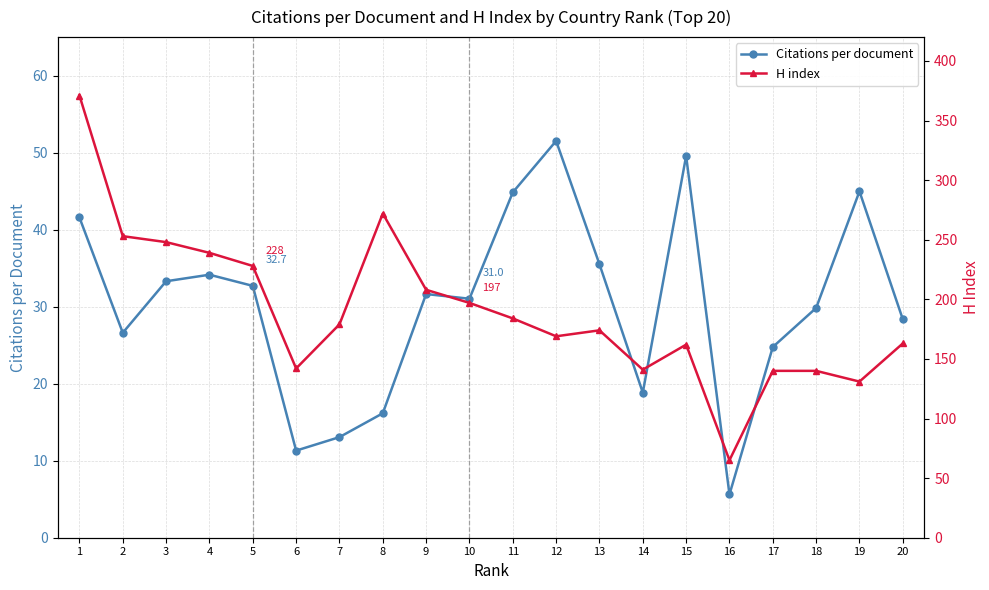

Reading left to right, list all the values displayed in this chart.

Citations per document: 1=41.6	2=26.6	3=33.3	4=34.1	5=32.7	6=11.3	7=13.1	8=16.2	9=31.6	10=31.0	11=44.8	12=51.5	13=35.5	14=18.8	15=49.6	16=5.6	17=24.8	18=29.8	19=45.0	20=28.4
H index: 1=371.0	2=253.0	3=248.0	4=239.0	5=228.0	6=142.0	7=179.0	8=272.0	9=208.0	10=197.0	11=184.0	12=169.0	13=174.0	14=141.0	15=162.0	16=65.0	17=140.0	18=140.0	19=131.0	20=163.0